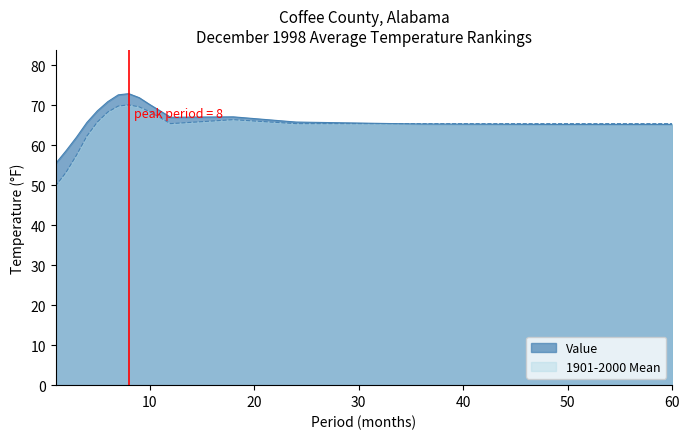

How many times do 1901-2000 Mean and Value cross each other?

1